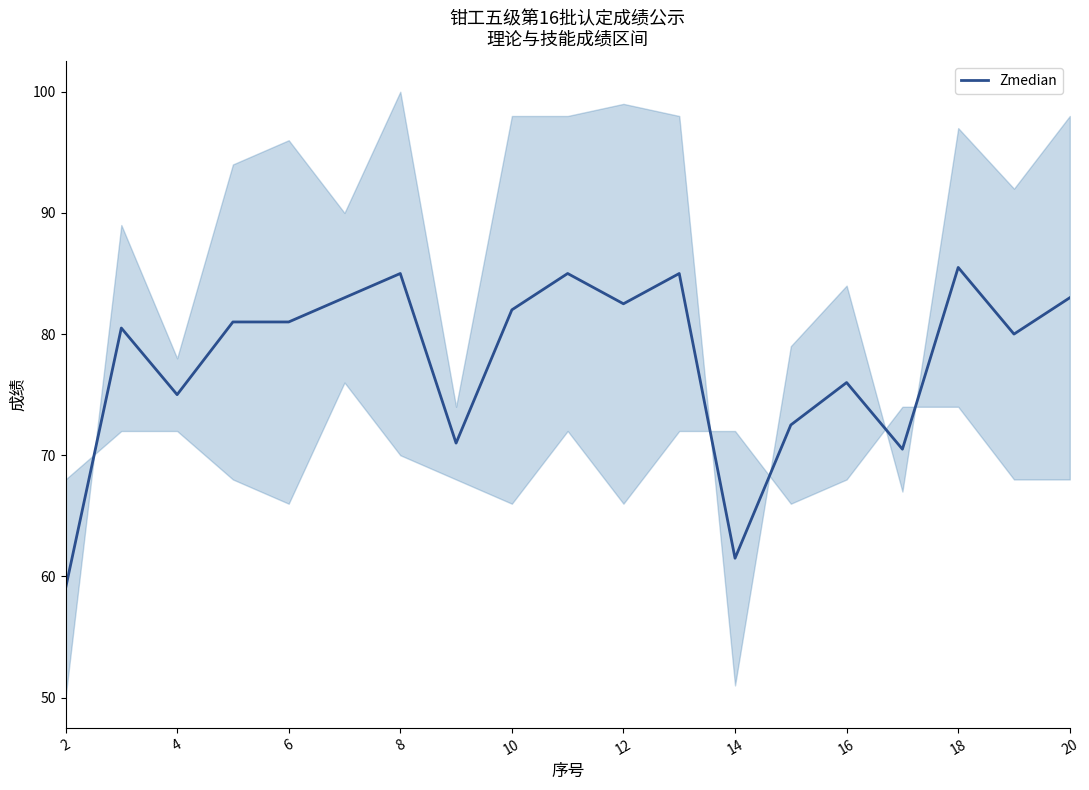

What is the highest value of the Zmedian series?

85.5